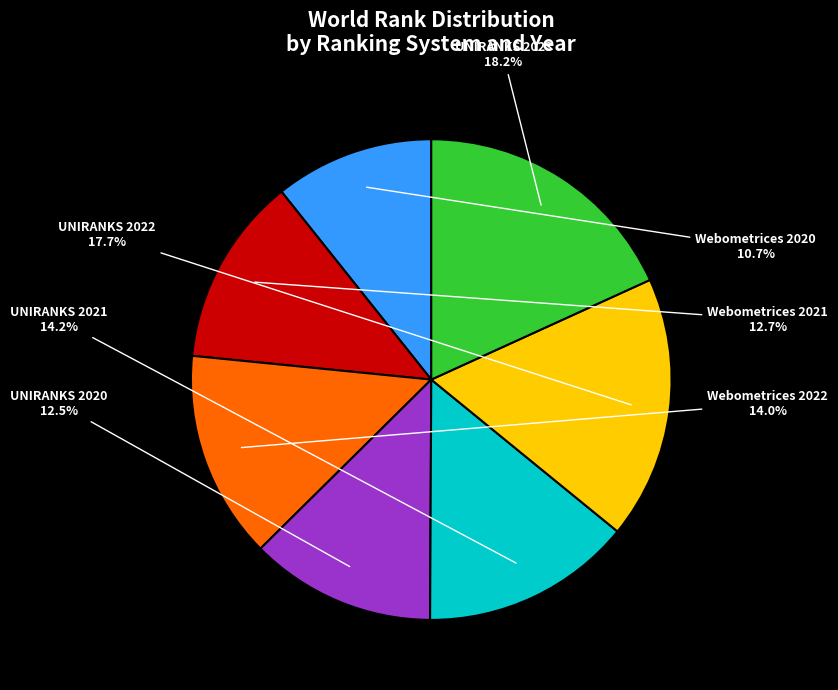

What is the ratio of the value at UNIRANKS 2021 to the value at UNIRANKS 2023?

0.8